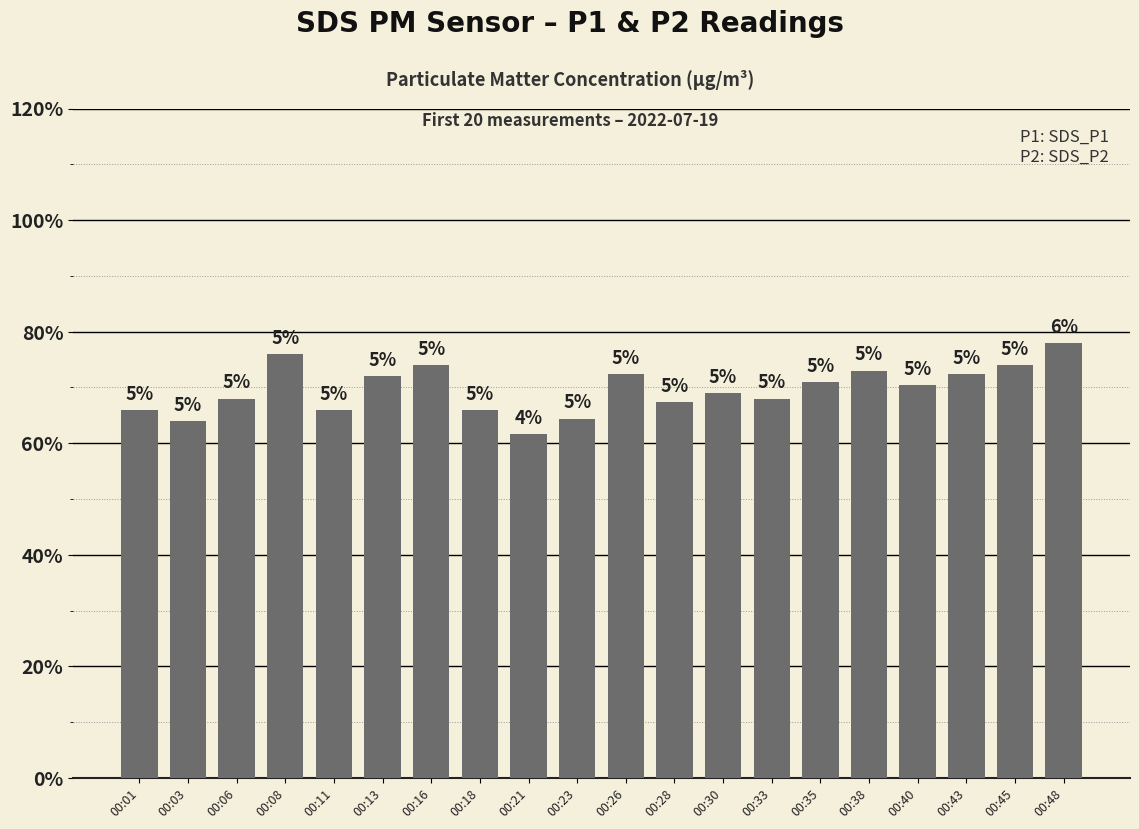

Where is the data nearest to the value 3?

00:21